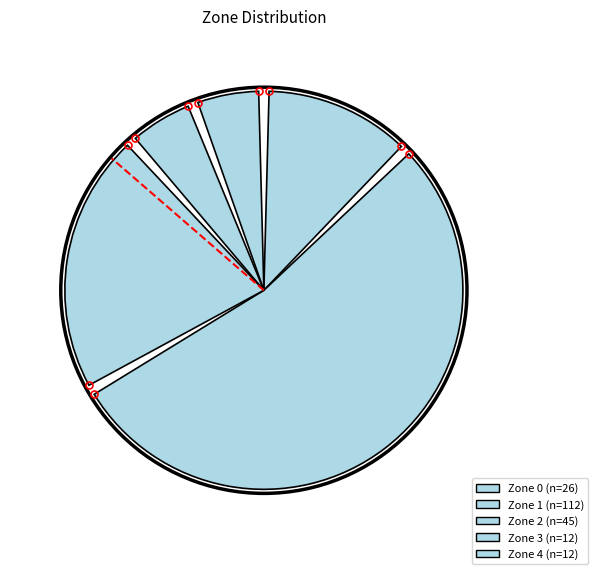

How many slices are in this pie chart?

5